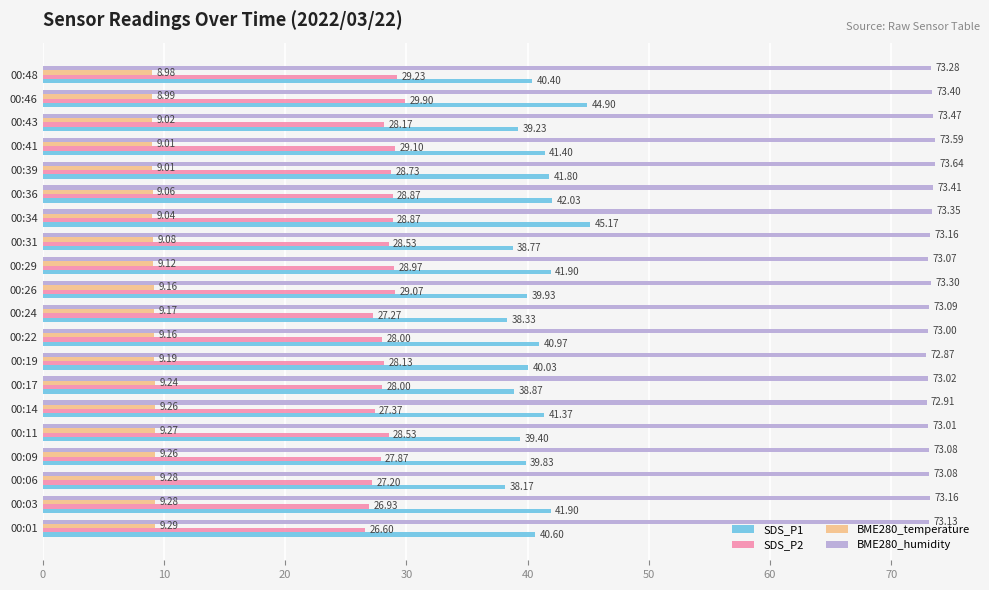

What is the minimum value shown in the chart?

9.0